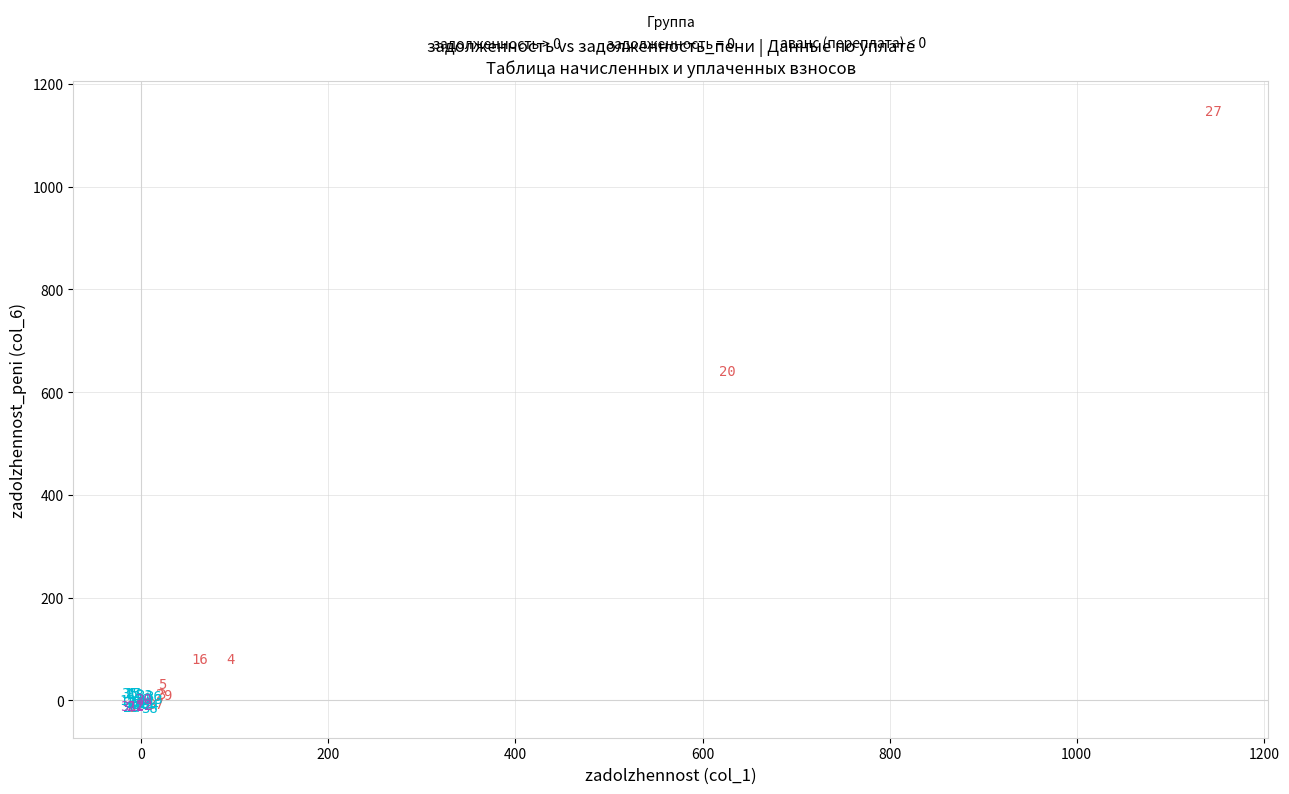

Which series contains the lowest Y value?

задолженность = 0